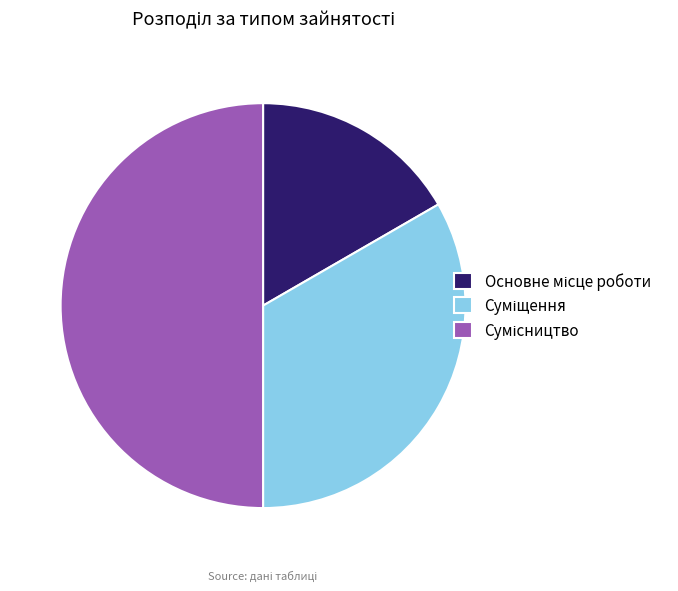

Which has a higher value, Основне місце роботи or Суміщення?

Суміщення